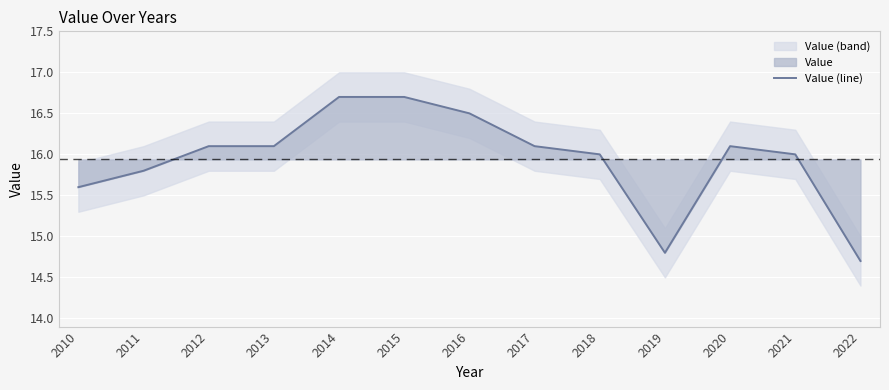

Which label corresponds to the smallest value in the chart?

2022